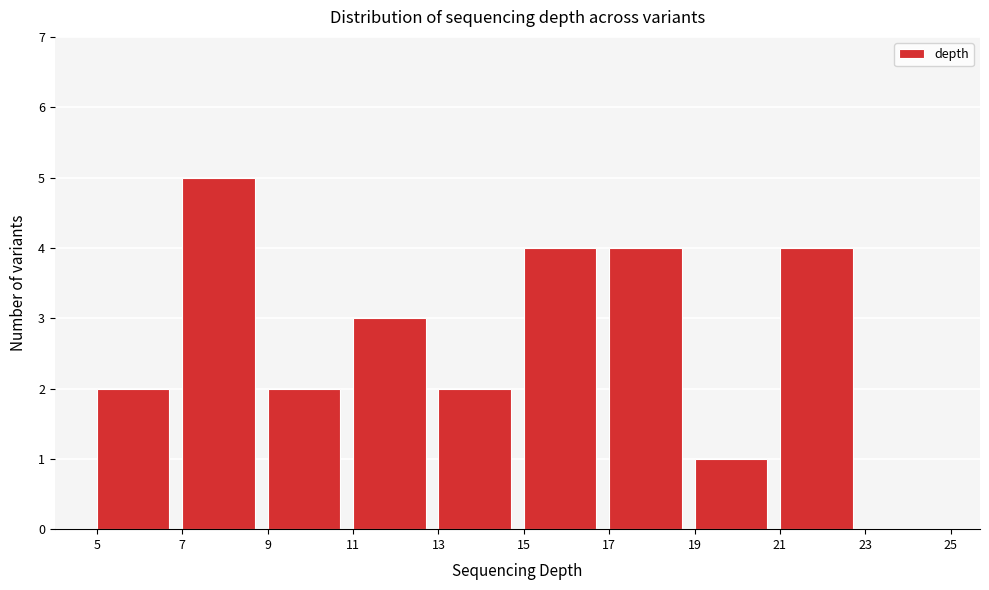

Reading left to right, transcribe this chart: for each bar, give the range it covers on the x-axis and its height. The values are not printed on the chart, so give them approximately, as read against the axis.

5 to 7: 2
7 to 9: 5
9 to 11: 2
11 to 13: 3
13 to 15: 2
15 to 17: 4
17 to 19: 4
19 to 21: 1
21 to 23: 4
23 to 25: 0